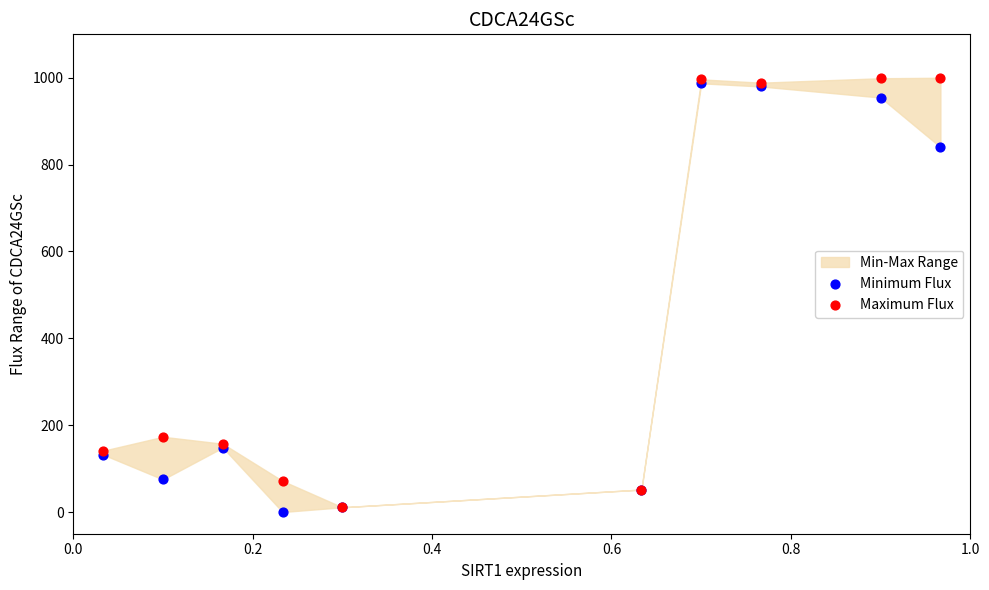

Across all series, what Y value is closest to 500?

173.3